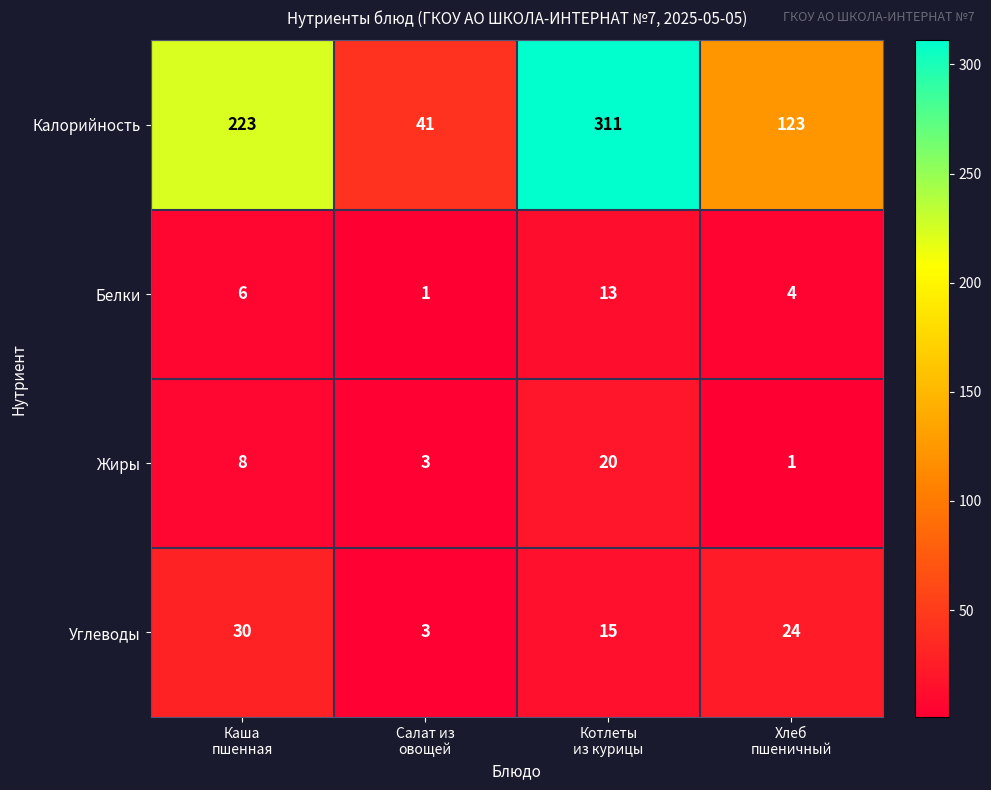

At how many categories does at least one series exceed 298?

1